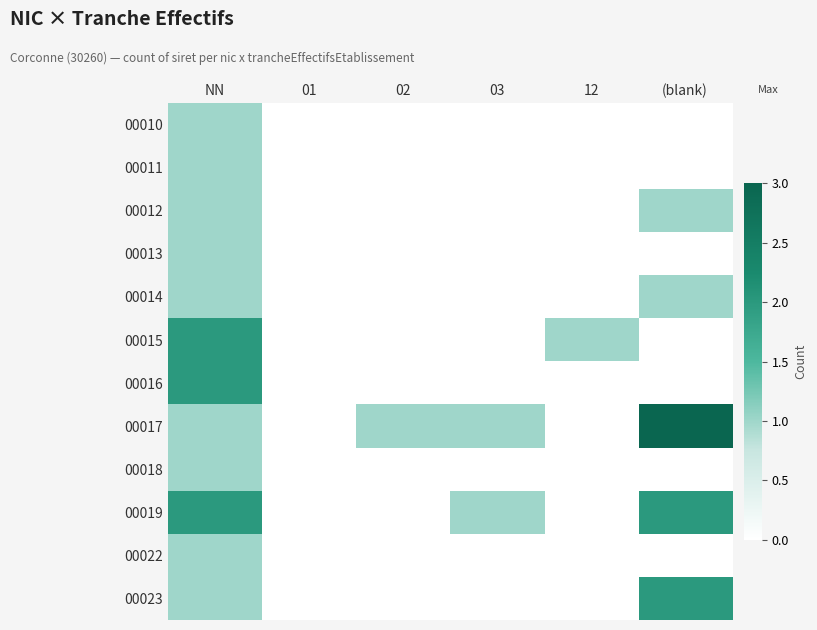

Which category has the highest value across all series?

(blank)